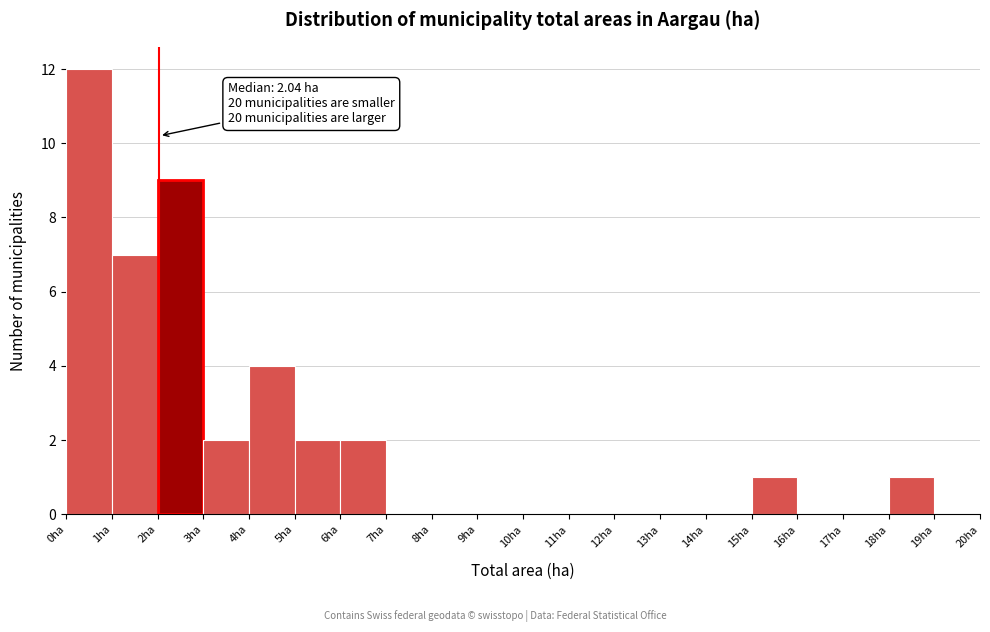

Which range on the x-axis has the tallest bar?

0 to 1